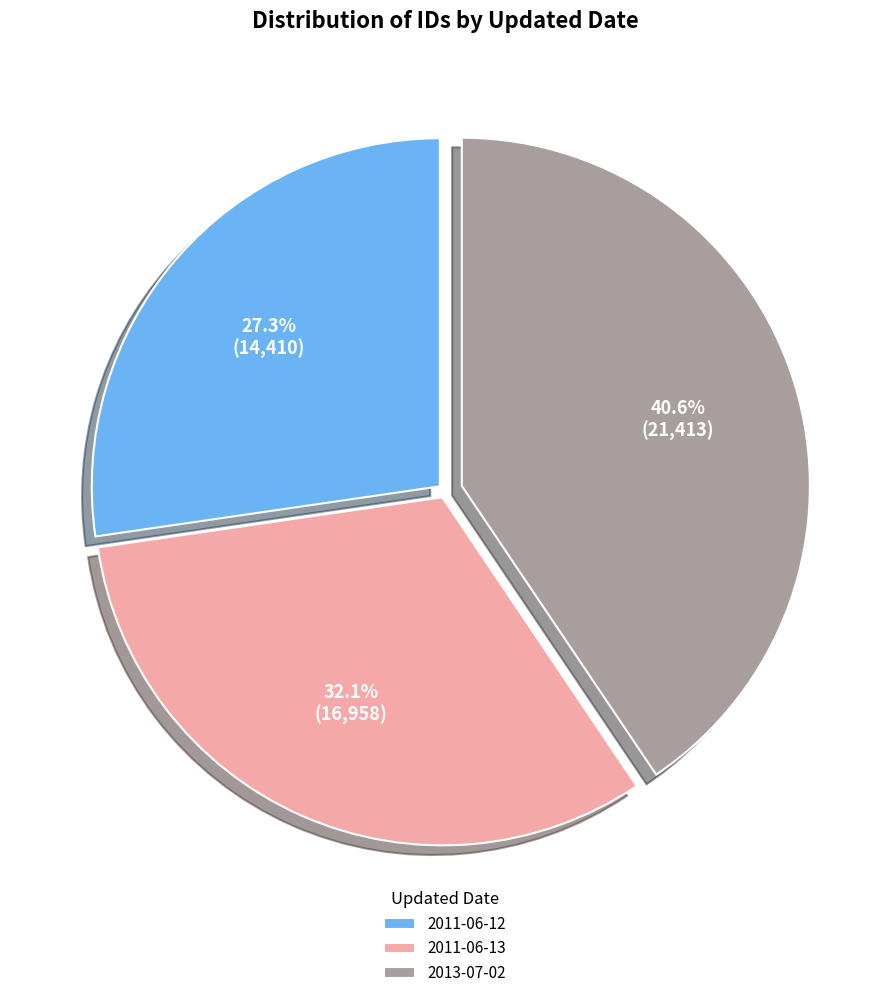

Which slice is the largest?

2013-07-02